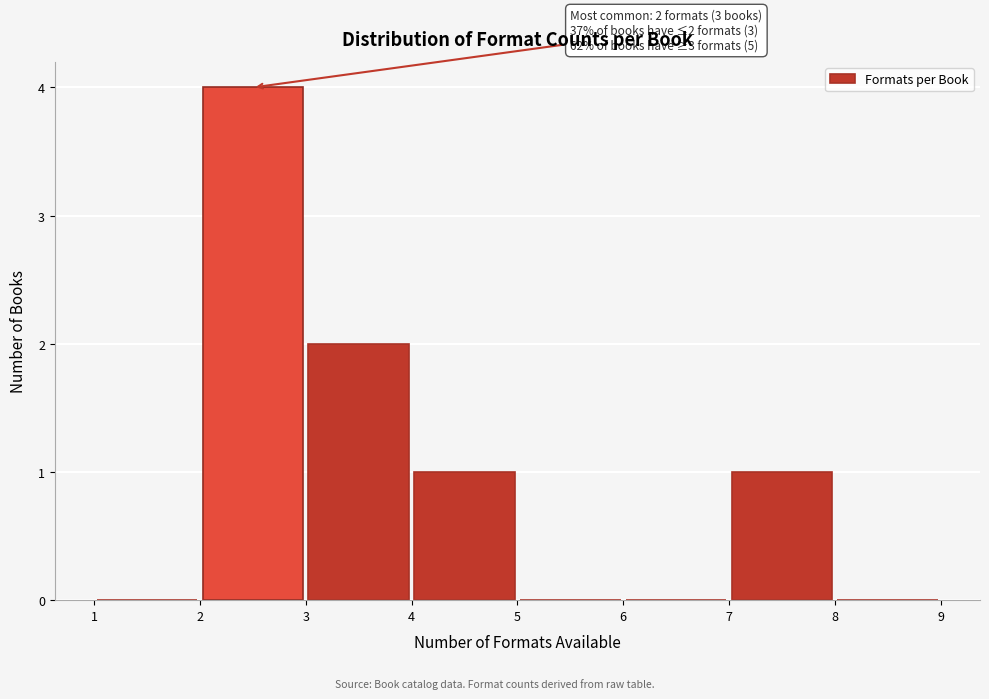

Over which range of the x-axis is the bar tallest?

2 to 3